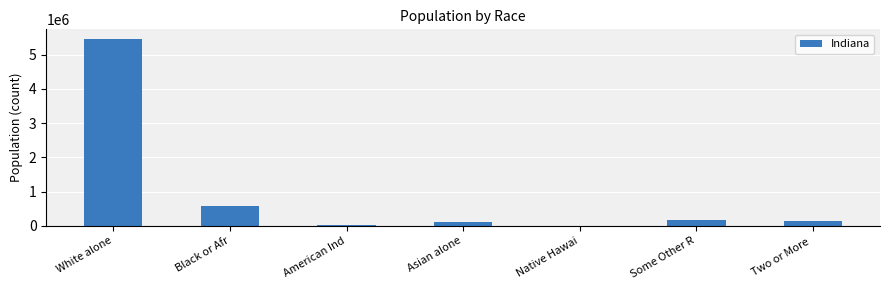

Count the number of categories in the chart.

7